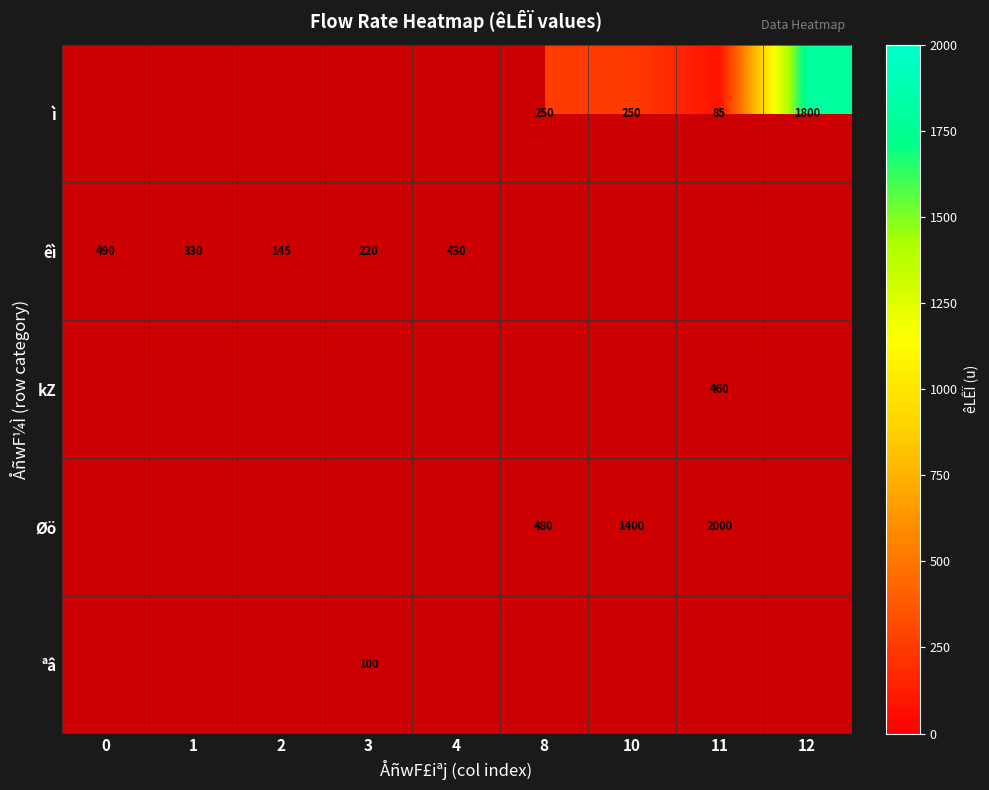

How many values in kZ are above zero?

1